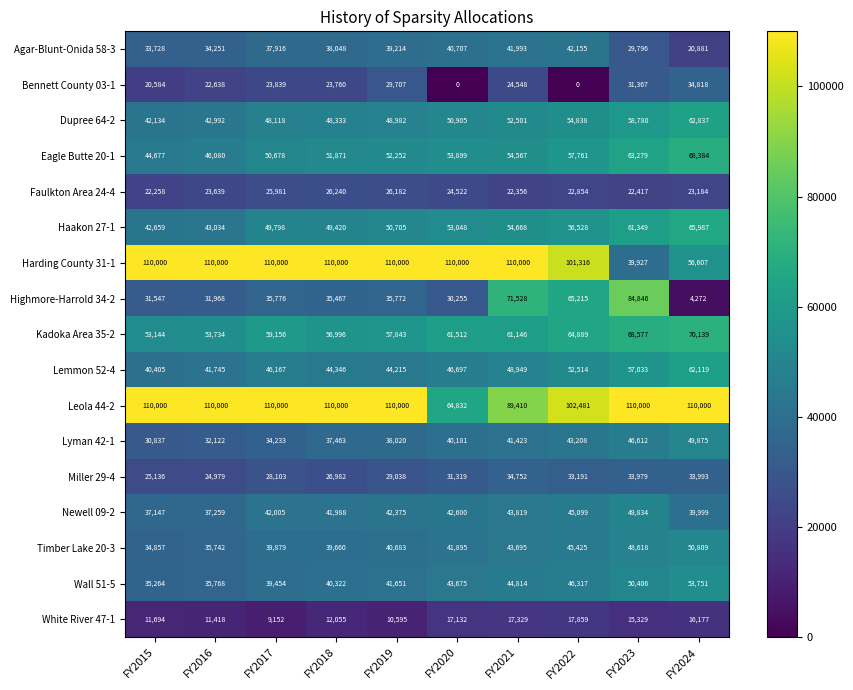

Which series has the largest range (max minus min)?

Highmore-Harrold 34-2